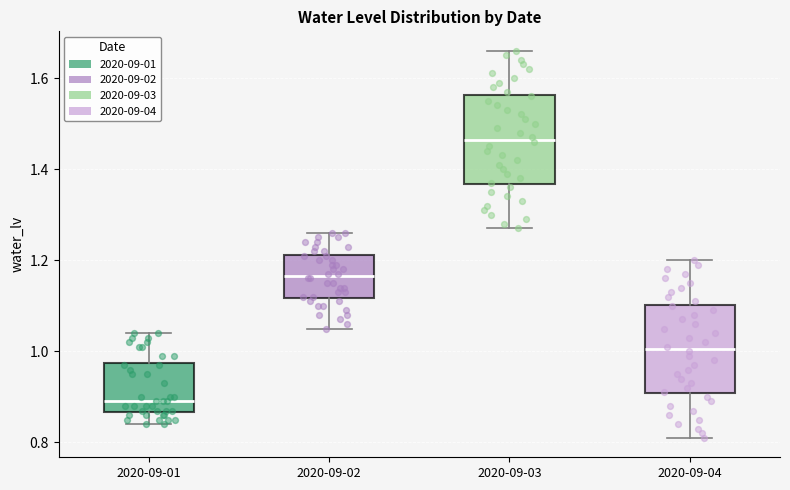

Reading left to right, transcribe this box plot: for each box, give where its median line is, the range the box spans, and where its two whiskers end, as read against the y-axis. The values are not printed on the chart, so give them approximately, as read against the axis.

2020-09-01: median 0.90, box 0.86 to 0.98, whiskers 0.84 to 1.04
2020-09-02: median 1.16, box 1.12 to 1.22, whiskers 1.06 to 1.26
2020-09-03: median 1.46, box 1.36 to 1.56, whiskers 1.28 to 1.66
2020-09-04: median 1.00, box 0.90 to 1.10, whiskers 0.82 to 1.20